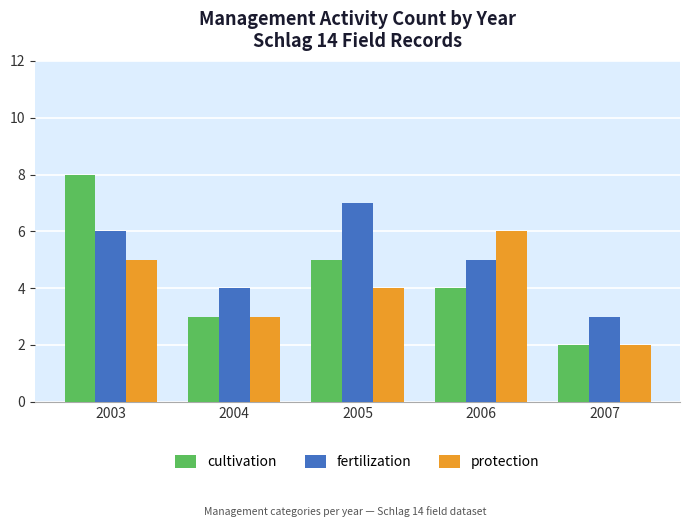

What is the approximate value of cultivation at 2003?

8